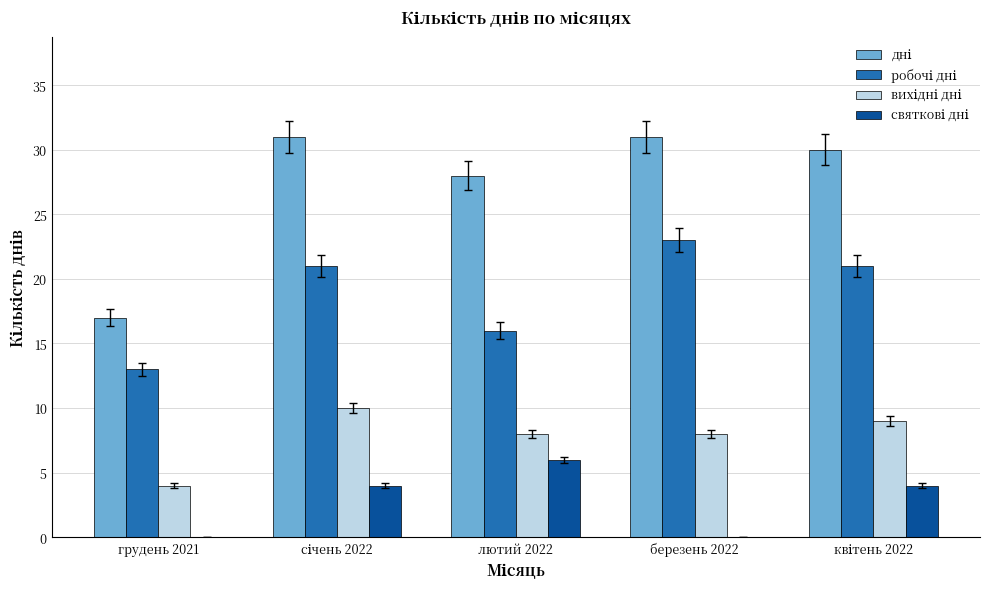

What is the total value across all series at березень 2022?

62